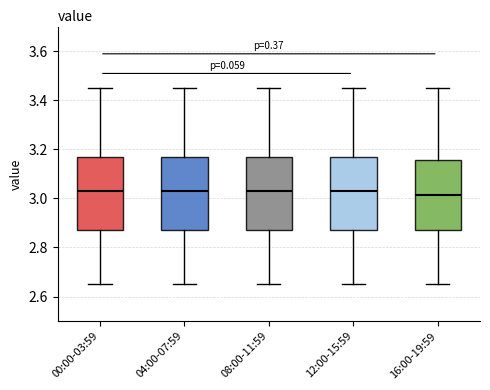

Reading left to right, transcribe this box plot: for each box, give where its median line is, the range the box spans, and where its two whiskers end, as read against the y-axis. The values are not printed on the chart, so give them approximately, as read against the axis.

00:00-03:59: median 3.04, box 2.88 to 3.18, whiskers 2.66 to 3.46
04:00-07:59: median 3.04, box 2.88 to 3.18, whiskers 2.66 to 3.46
08:00-11:59: median 3.04, box 2.88 to 3.18, whiskers 2.66 to 3.46
12:00-15:59: median 3.04, box 2.88 to 3.18, whiskers 2.66 to 3.46
16:00-19:59: median 3.02, box 2.88 to 3.16, whiskers 2.66 to 3.46